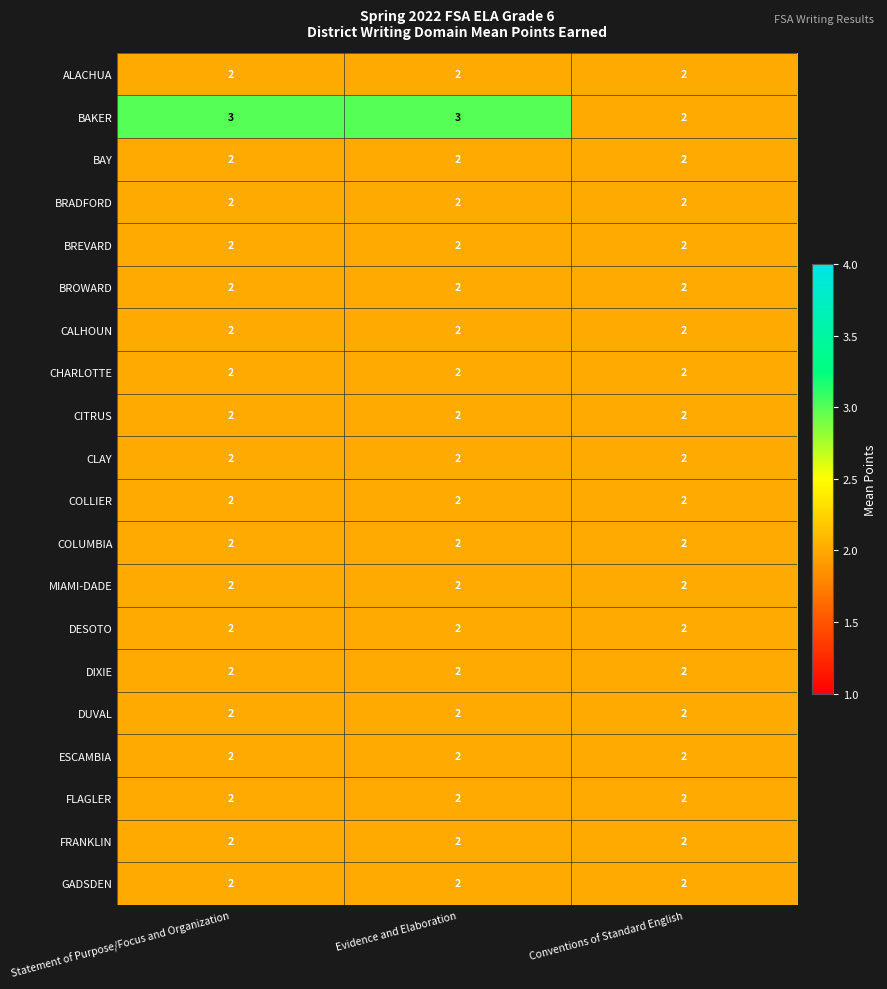

Which series has the widest spread of values?

BAKER